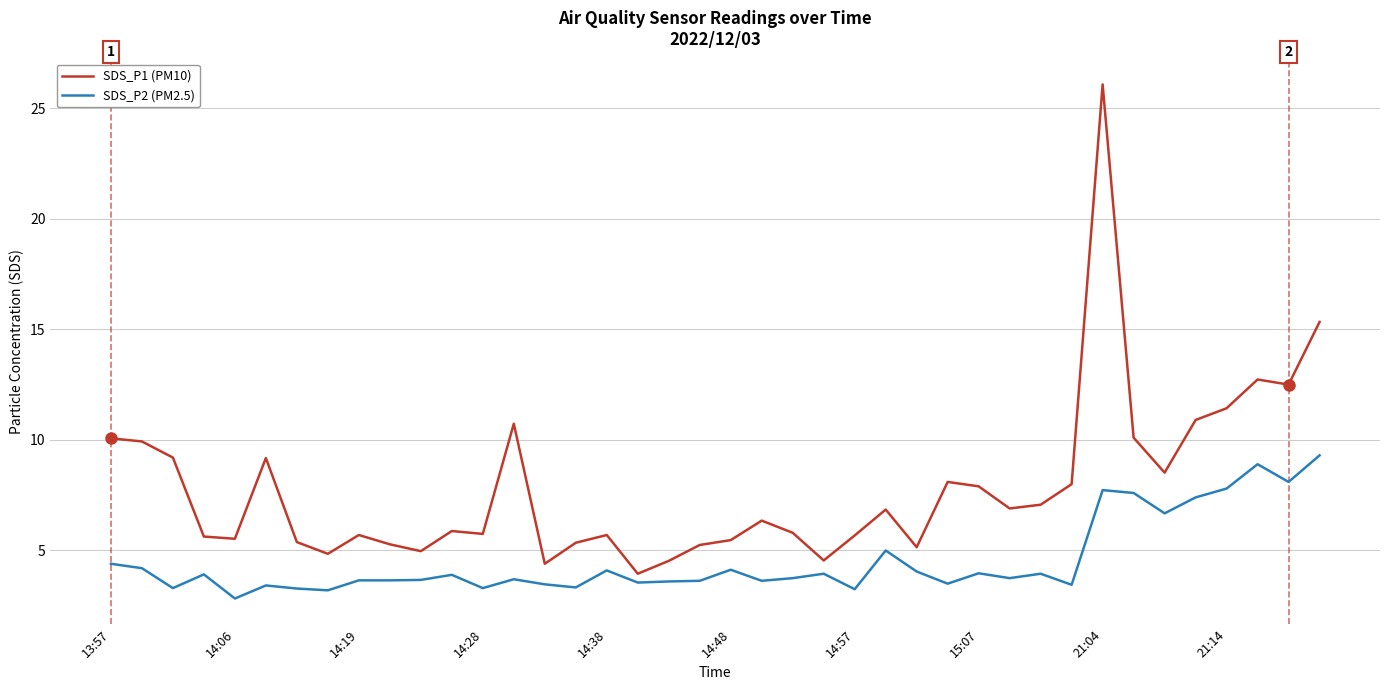

What are all the series names shown in the legend?

SDS_P1 (PM10), SDS_P2 (PM2.5)